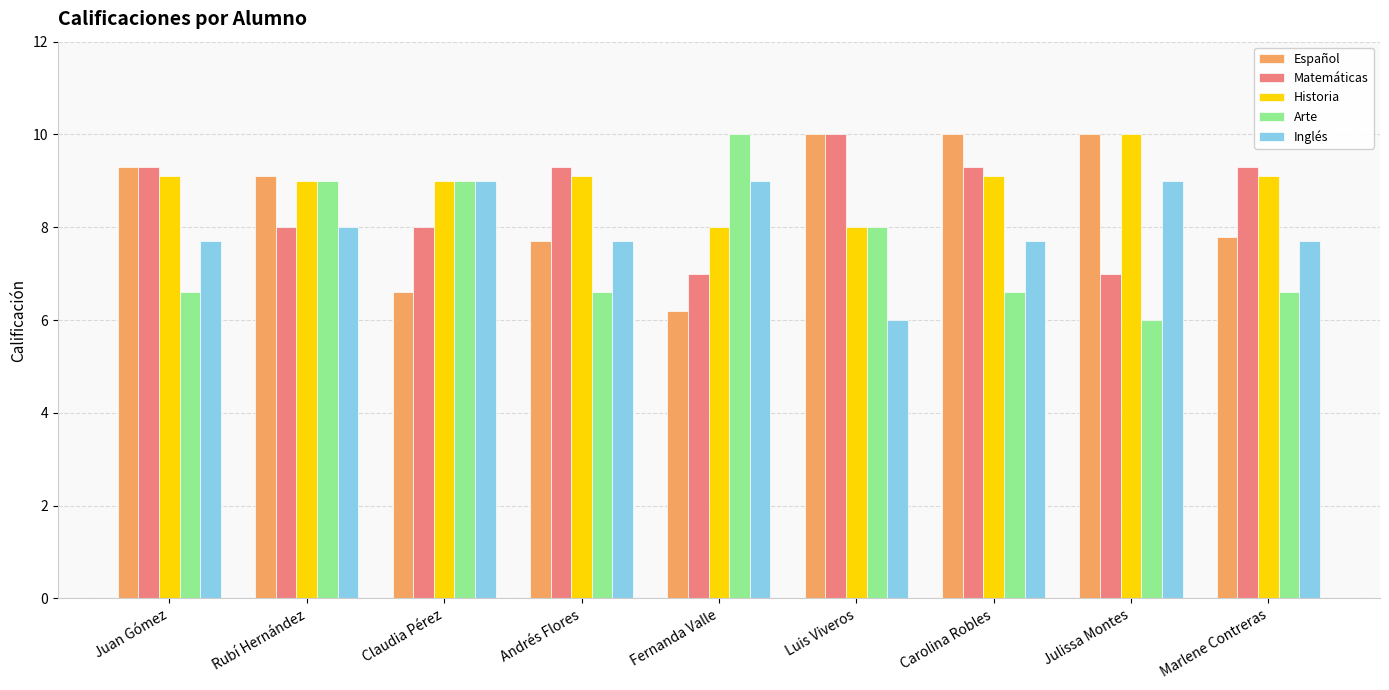

Is the value of Matemáticas at Luis Viveros greater than the value of Inglés at Juan Gómez?

Yes